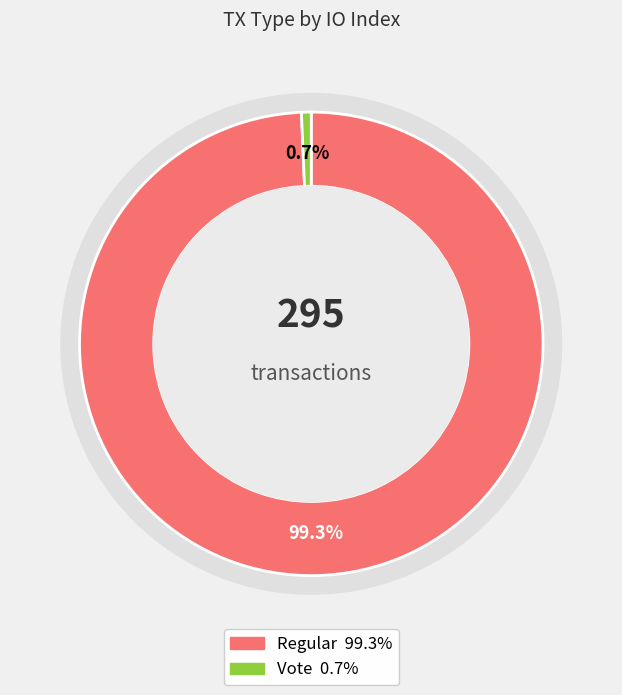

What percentage is the Vote slice, to the nearest percent?

1%